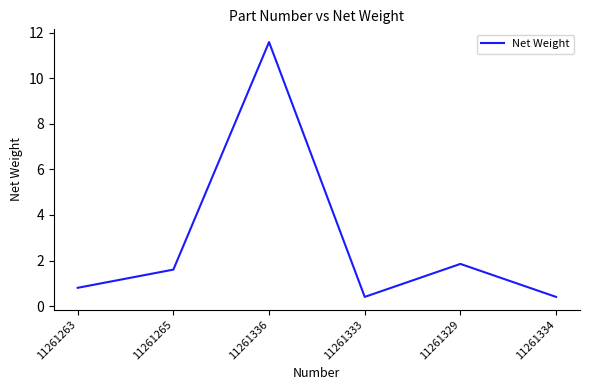

Which label corresponds to the largest value in the chart?

11261336